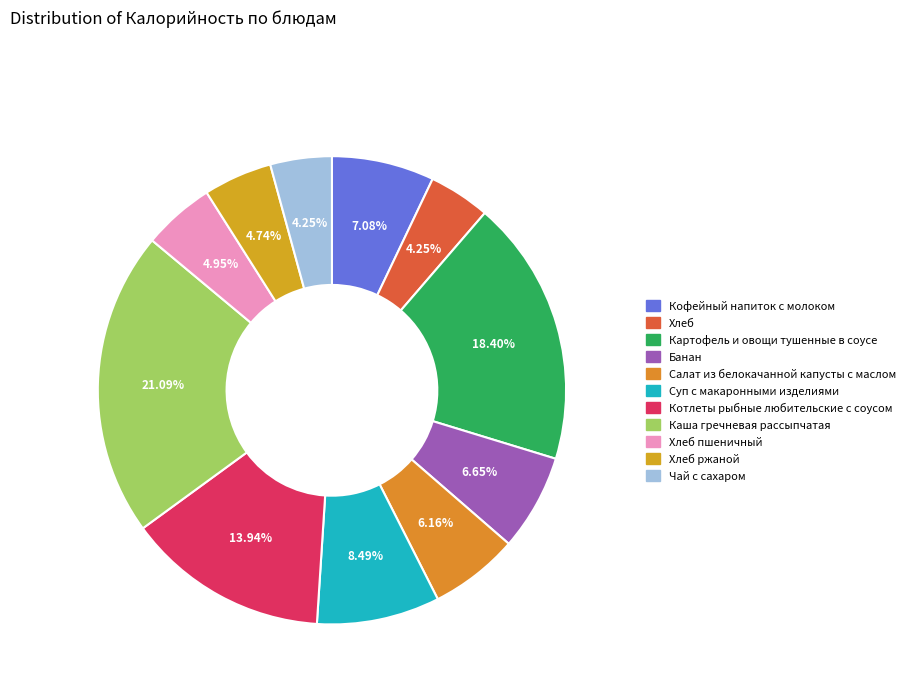

Is there a majority slice in this chart?

No